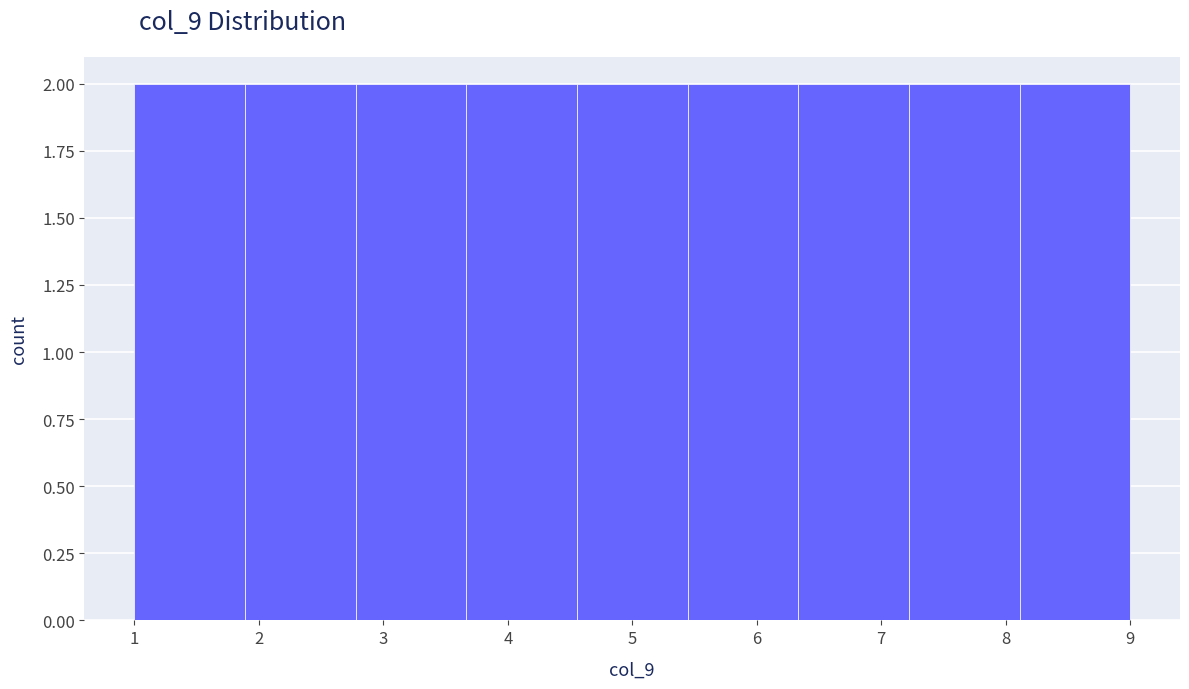

Reading left to right, transcribe this chart: for each bar, give the range it covers on the x-axis and its height. Neither the bar edges nor the heights are printed on the chart, so give them approximately, as read against the axes.

1.0 to 1.9: 2
1.9 to 2.8: 2
2.8 to 3.7: 2
3.7 to 4.6: 2
4.6 to 5.4: 2
5.4 to 6.3: 2
6.3 to 7.2: 2
7.2 to 8.1: 2
8.1 to 9.0: 2